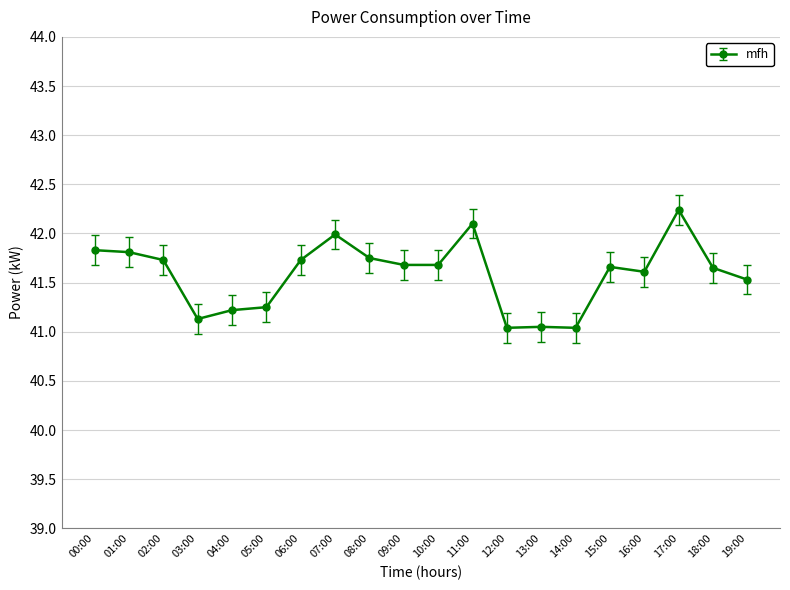

Read the value at 10:00.

41.7